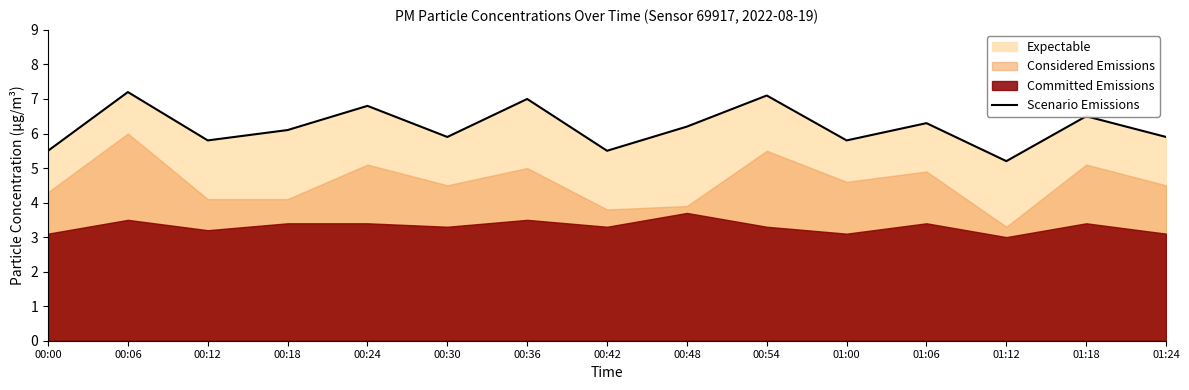

The value at 00:00 is 5.5. True or false?

True